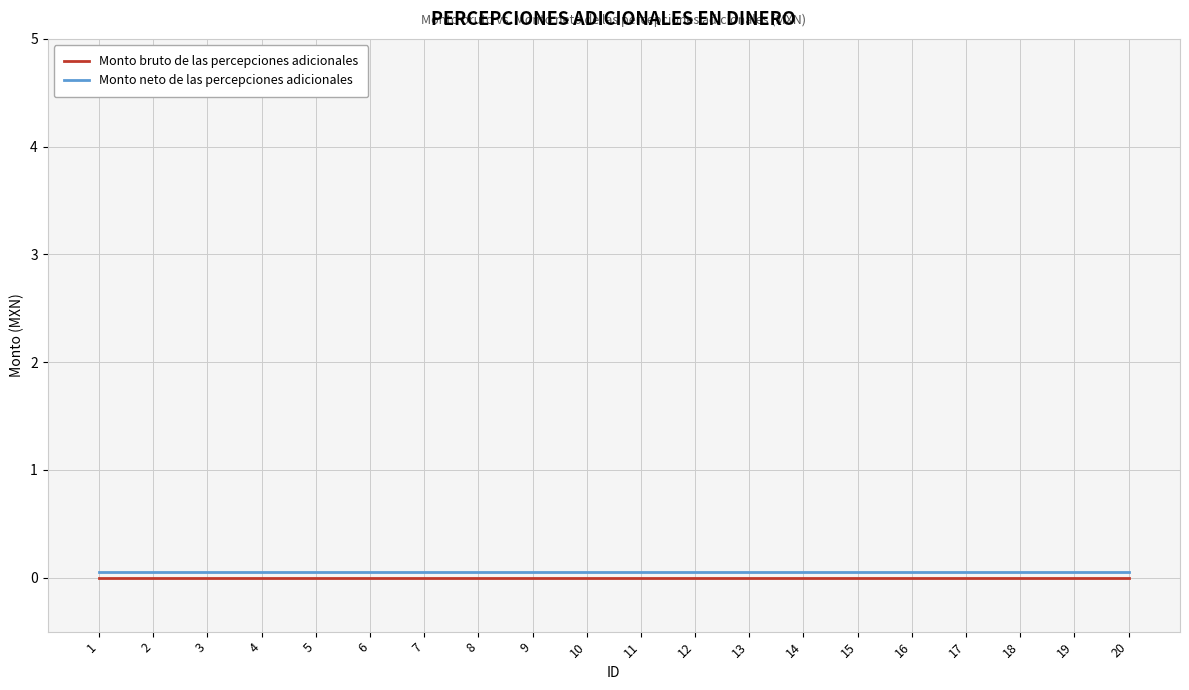

True or false: Monto bruto de las percepciones adicionales and Monto neto de las percepciones adicionales cross at least once.

False